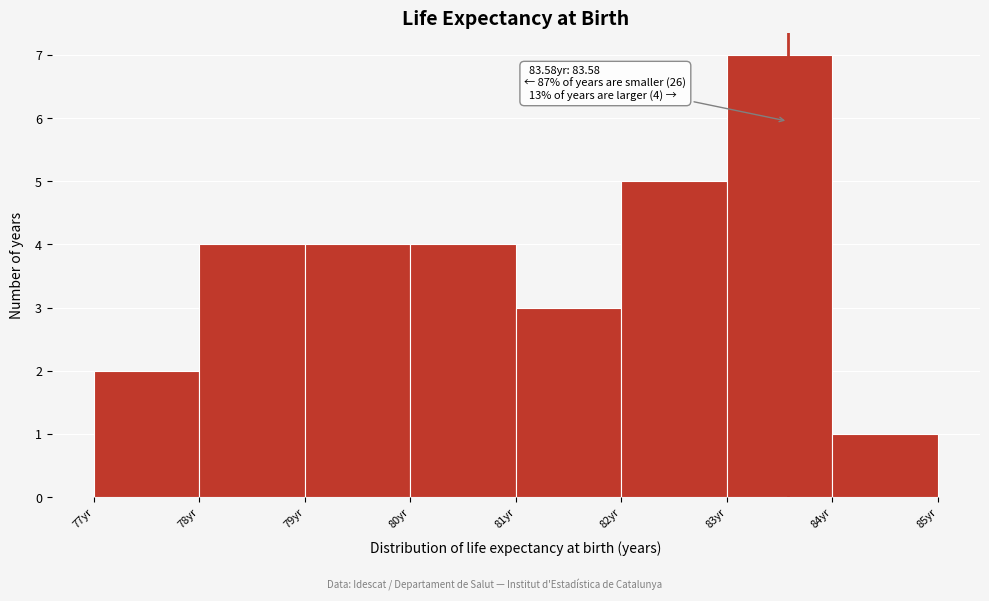

Which range on the x-axis has the tallest bar?

83 to 84